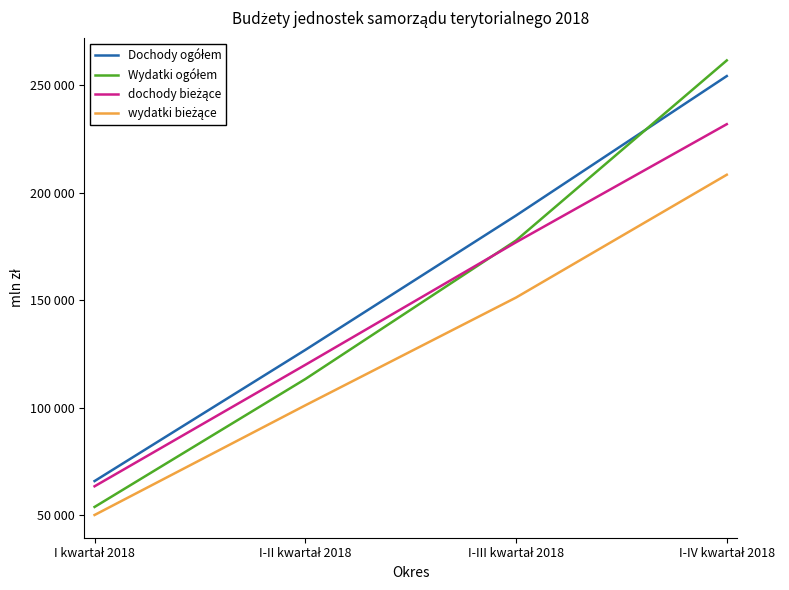

Reading left to right, what are all the values shown in this chart?

Dochody ogółem: 65875	126835	189314	254139
Wydatki ogółem: 53842	113288	177704	261412
dochody bieżące: 63447	119894	176888	231771
wydatki bieżące: 50105	101078	151182	208268